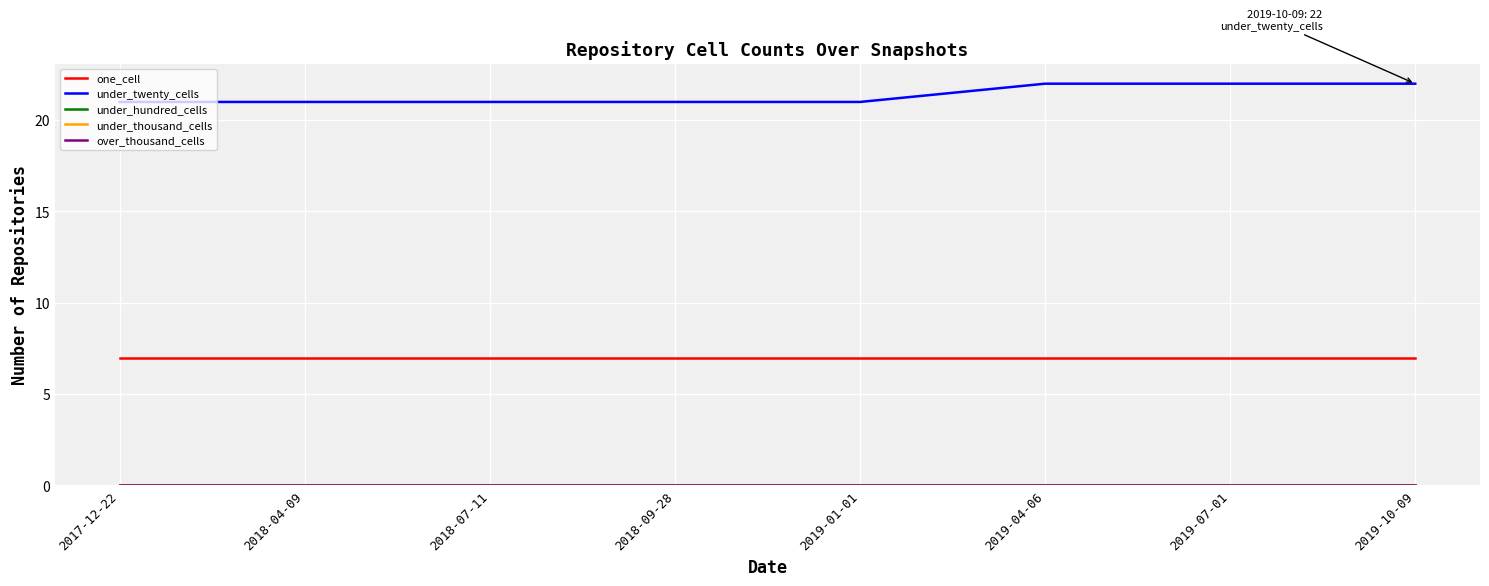

Reading right to left, list all the values displayed in this chart.

one_cell: 2019-10-09=7	2019-07-01=7	2019-04-06=7	2019-01-01=7	2018-09-28=7	2018-07-11=7	2018-04-09=7	2017-12-22=7
under_twenty_cells: 2019-10-09=22	2019-07-01=22	2019-04-06=22	2019-01-01=21	2018-09-28=21	2018-07-11=21	2018-04-09=21	2017-12-22=21
under_hundred_cells: 2019-10-09=0	2019-07-01=0	2019-04-06=0	2019-01-01=0	2018-09-28=0	2018-07-11=0	2018-04-09=0	2017-12-22=0
under_thousand_cells: 2019-10-09=0	2019-07-01=0	2019-04-06=0	2019-01-01=0	2018-09-28=0	2018-07-11=0	2018-04-09=0	2017-12-22=0
over_thousand_cells: 2019-10-09=0	2019-07-01=0	2019-04-06=0	2019-01-01=0	2018-09-28=0	2018-07-11=0	2018-04-09=0	2017-12-22=0